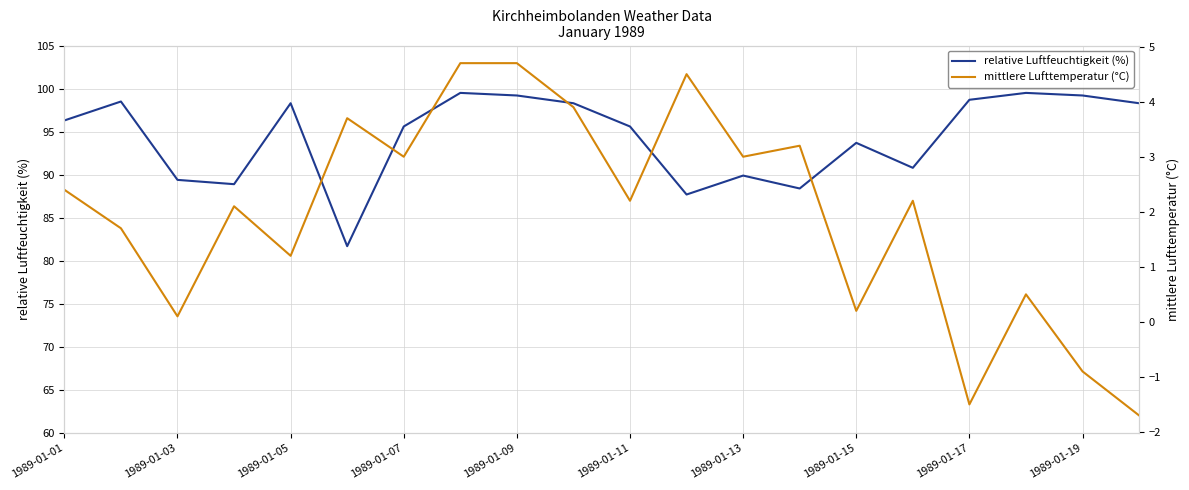

True or false: relative Luftfeuchtigkeit (%) has a value of 141.2 at 1989-01-01.

False